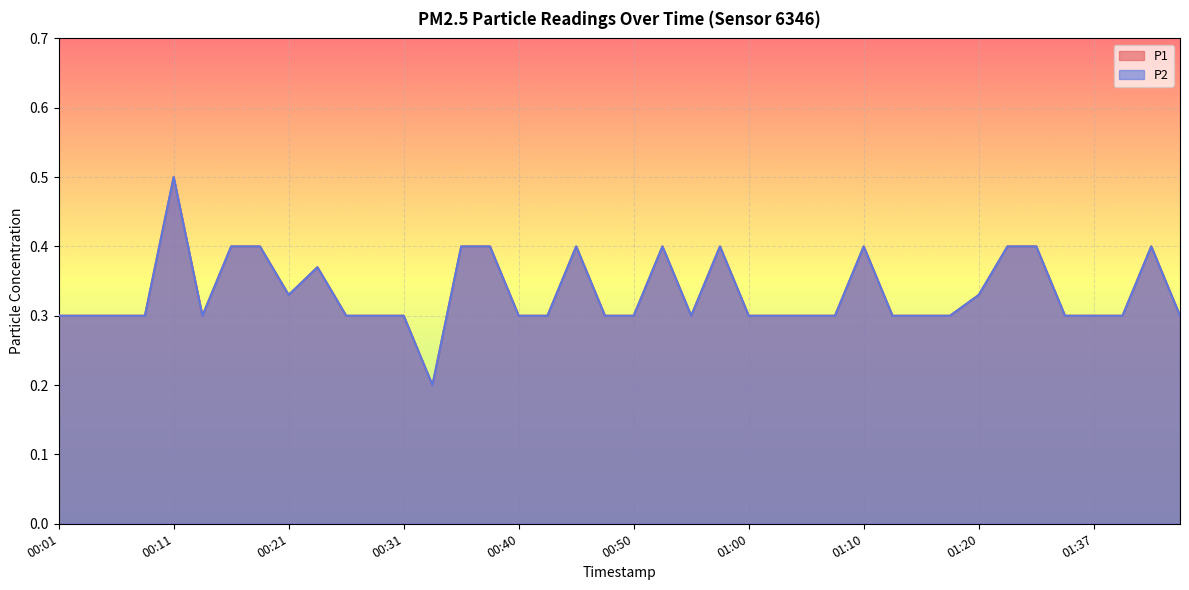

How many categories are shown in the chart?

40